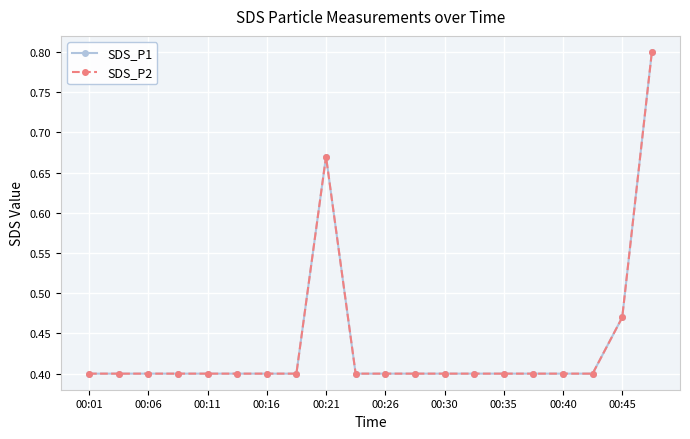

Which series has the largest total across all categories?

SDS_P1